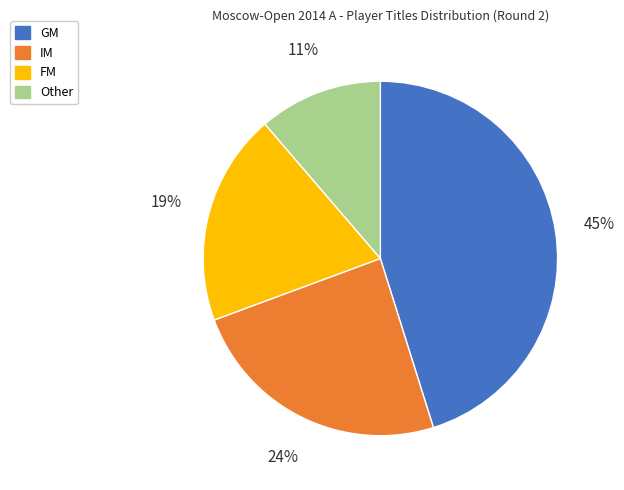

Combined, do IM and GM account for over 50%?

Yes